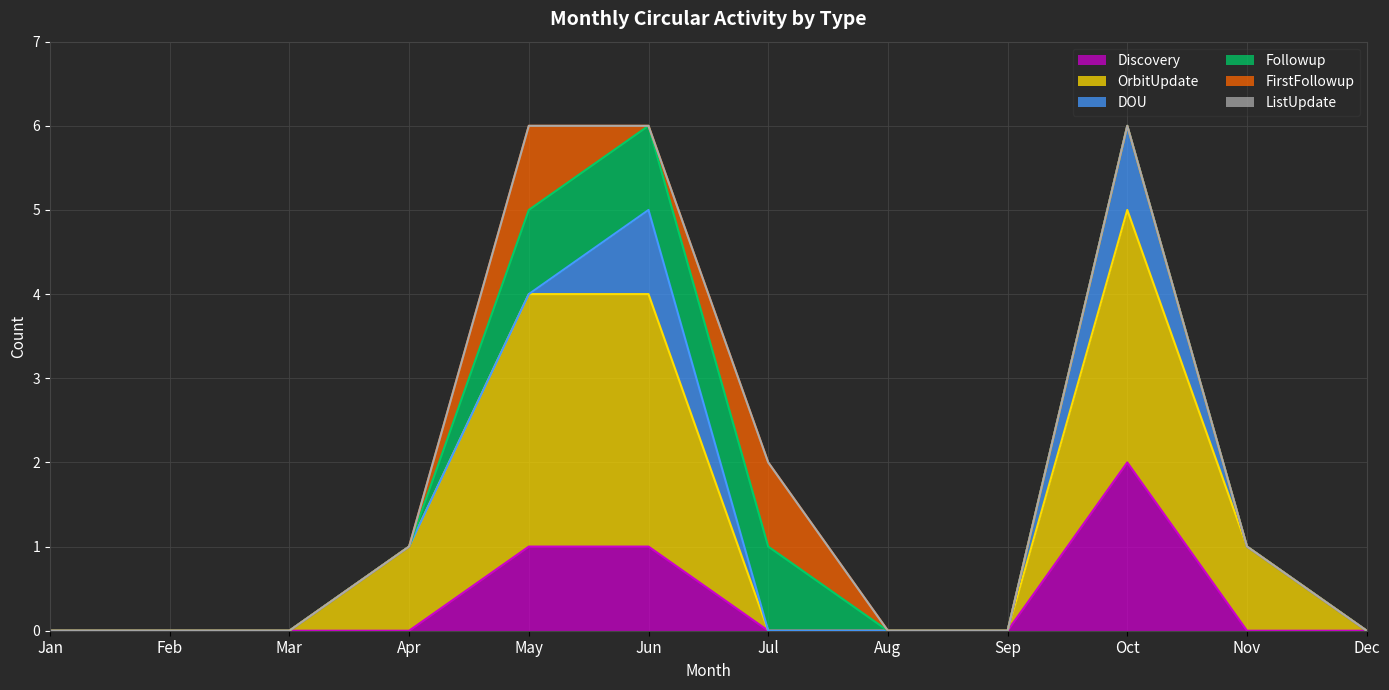

Which has a higher value, Sep or May?

May